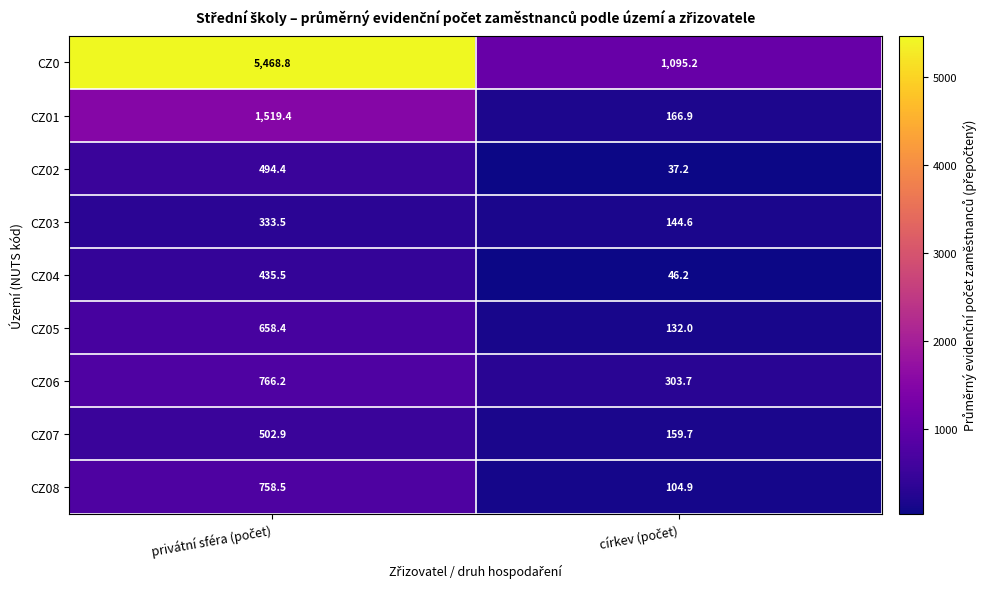

What is the average value of the CZ0 series?

3282.0